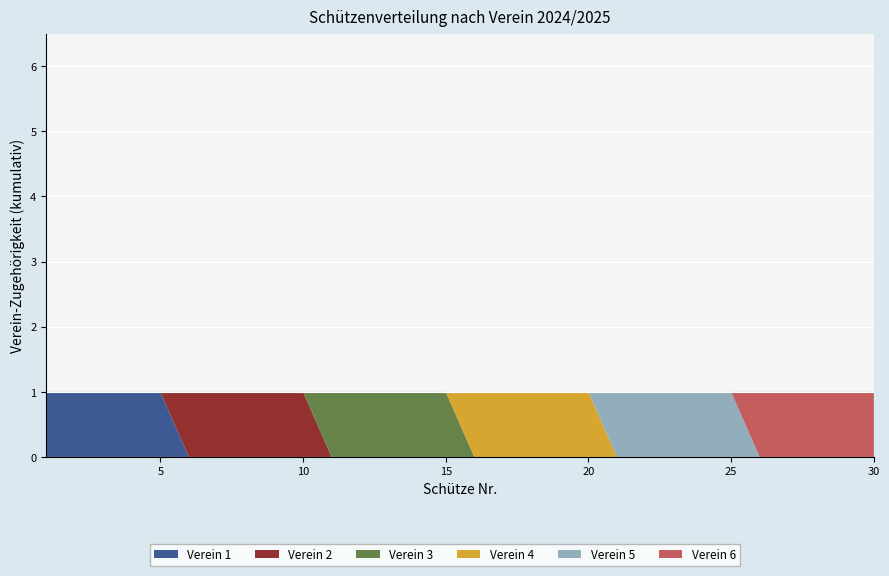

Reading left to right, transcribe all the data shown in this chart.

Verein 1: 1	1	1	1	1	0	0	0	0	0	0	0	0	0	0	0	0	0	0	0	0	0	0	0	0	0	0	0	0	0
Verein 2: 0	0	0	0	0	1	1	1	1	1	0	0	0	0	0	0	0	0	0	0	0	0	0	0	0	0	0	0	0	0
Verein 3: 0	0	0	0	0	0	0	0	0	0	1	1	1	1	1	0	0	0	0	0	0	0	0	0	0	0	0	0	0	0
Verein 4: 0	0	0	0	0	0	0	0	0	0	0	0	0	0	0	1	1	1	1	1	0	0	0	0	0	0	0	0	0	0
Verein 5: 0	0	0	0	0	0	0	0	0	0	0	0	0	0	0	0	0	0	0	0	1	1	1	1	1	0	0	0	0	0
Verein 6: 0	0	0	0	0	0	0	0	0	0	0	0	0	0	0	0	0	0	0	0	0	0	0	0	0	1	1	1	1	1